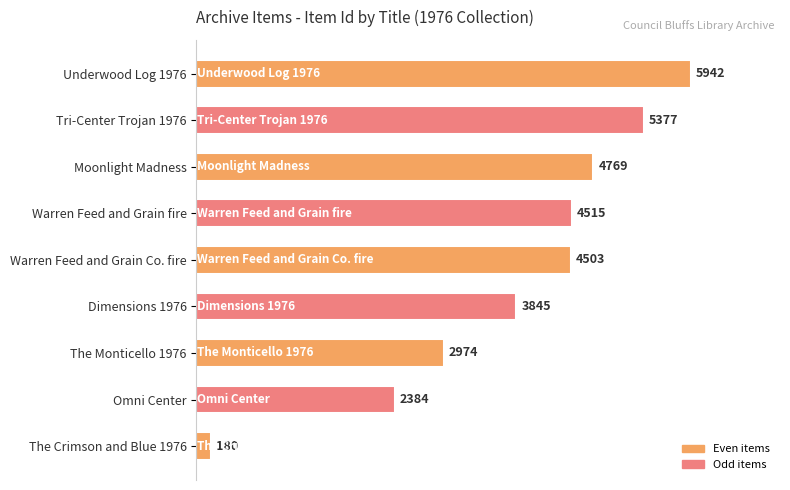

What is the value of the 7th bar from the top?

2974